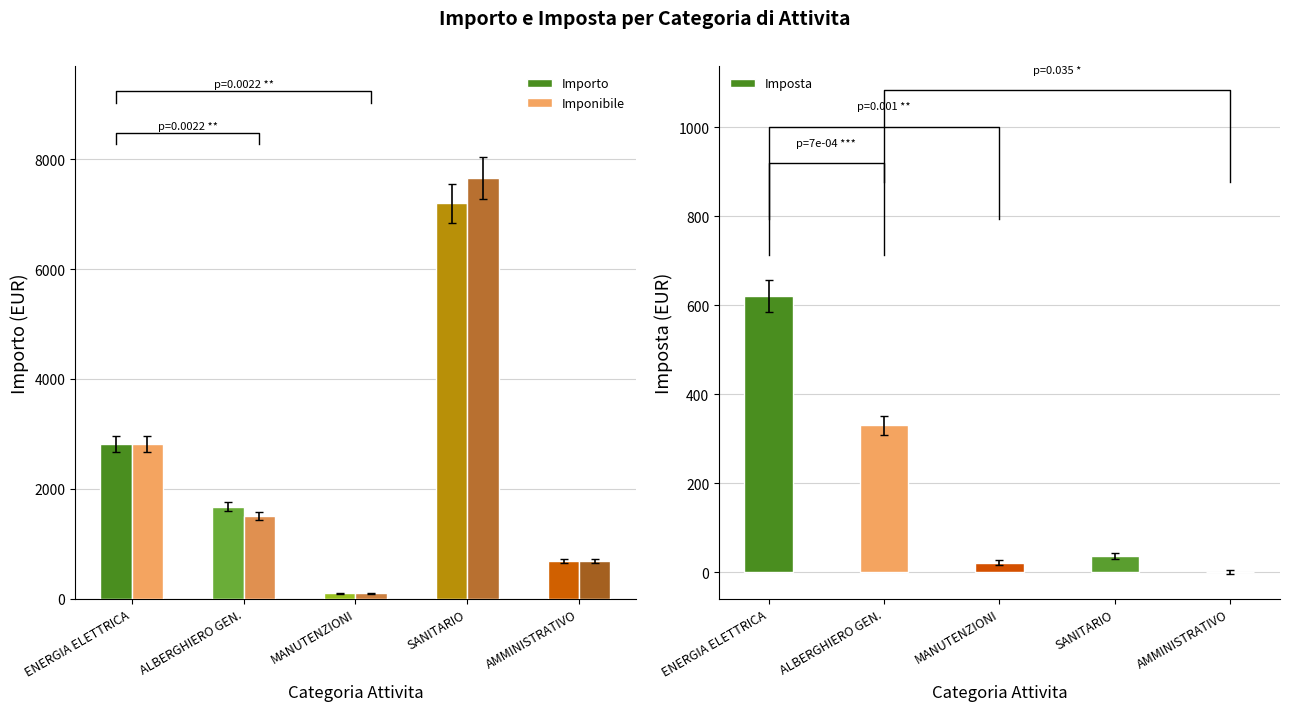

Reading left to right, what are all the values shown in this chart?

Importo: 2818.5	1670.0	95.8	7197.0	690.0
Imponibile: 2818.5	1500.0	95.8	7660.0	690.0
Imposta: 620.1	330.0	21.1	35.2	0.0